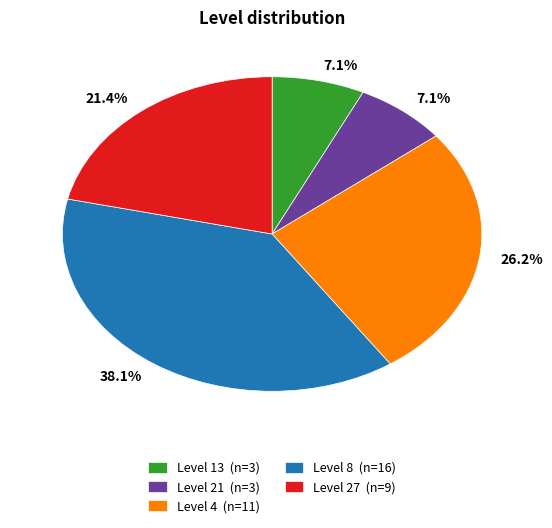

Which has a higher value, Level 27 (n=9) or Level 13 (n=3)?

Level 27 (n=9)